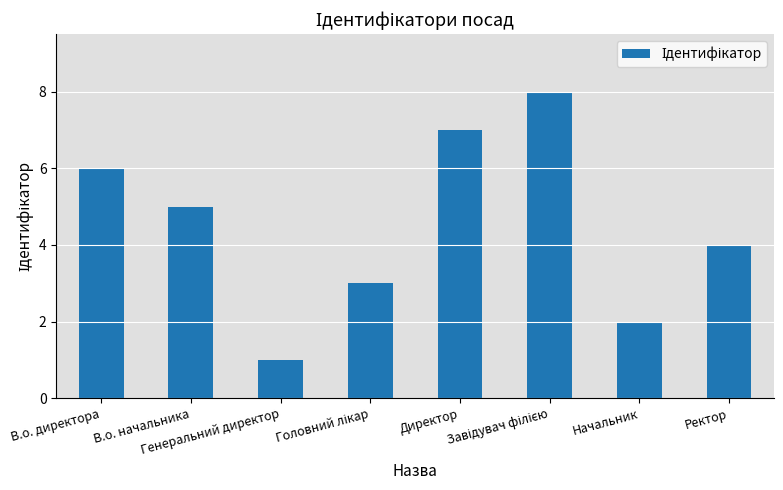

What is the maximum value shown in the chart?

8